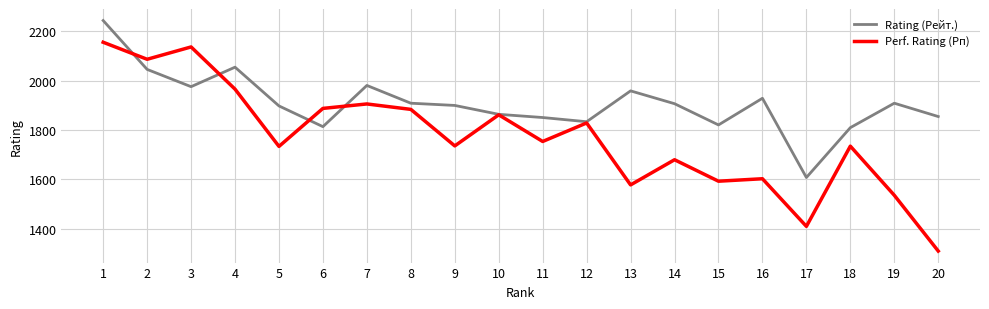

At 15, list the series in order from smallest to largest.

Perf. Rating (Рп), Rating (Рейт.)